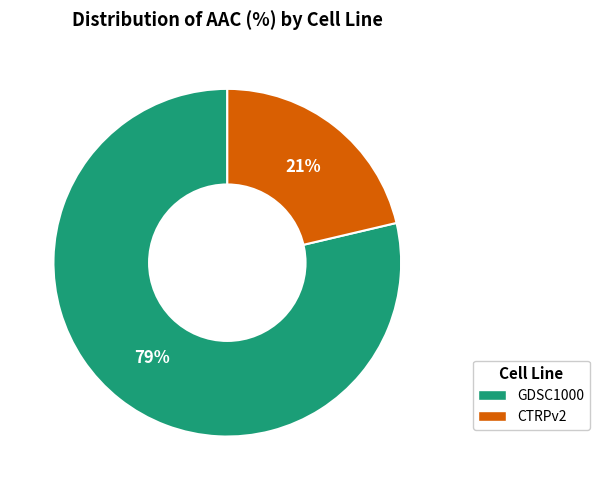

Which category has the smallest portion of the pie?

CTRPv2